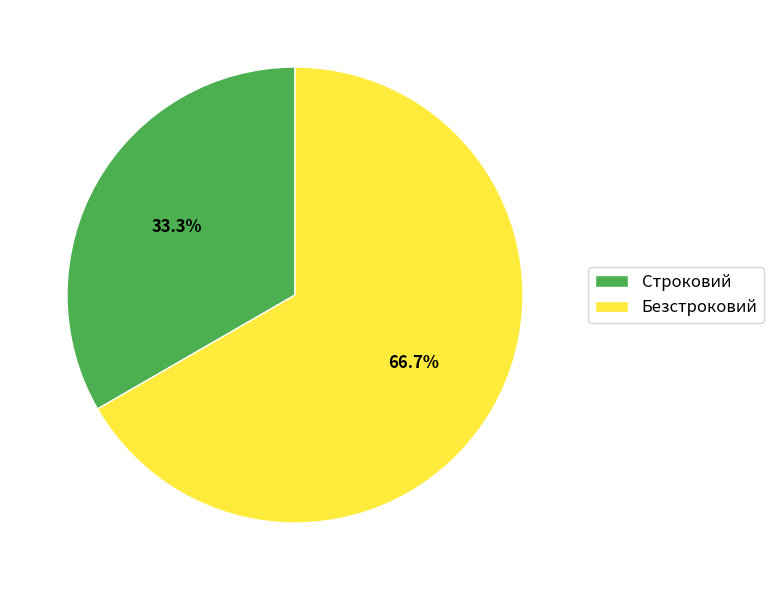

Which slice is the smallest?

Строковий